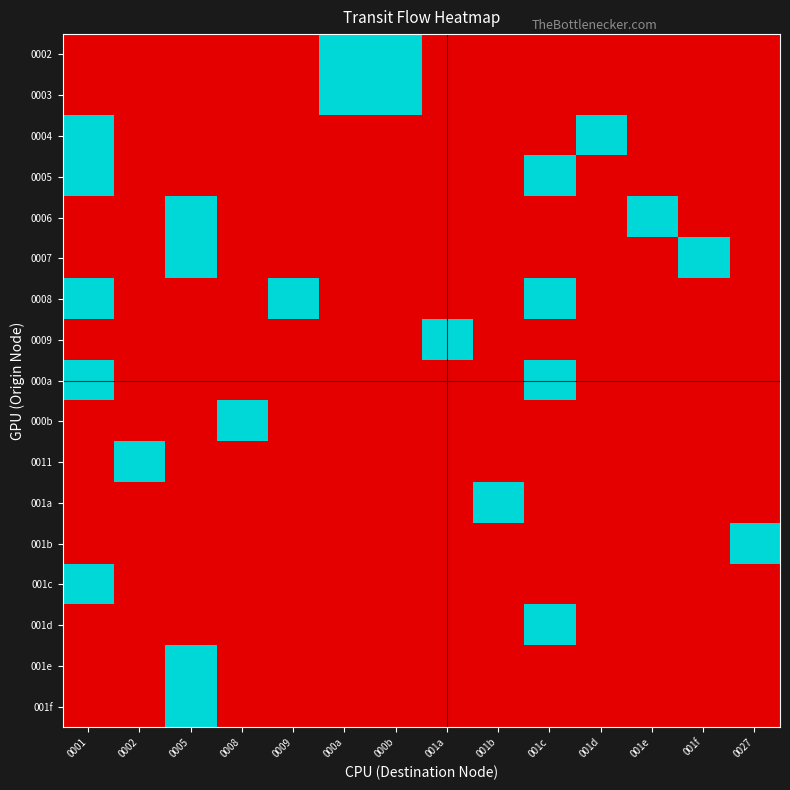

Which has a higher value, 001a or 0008?

001a